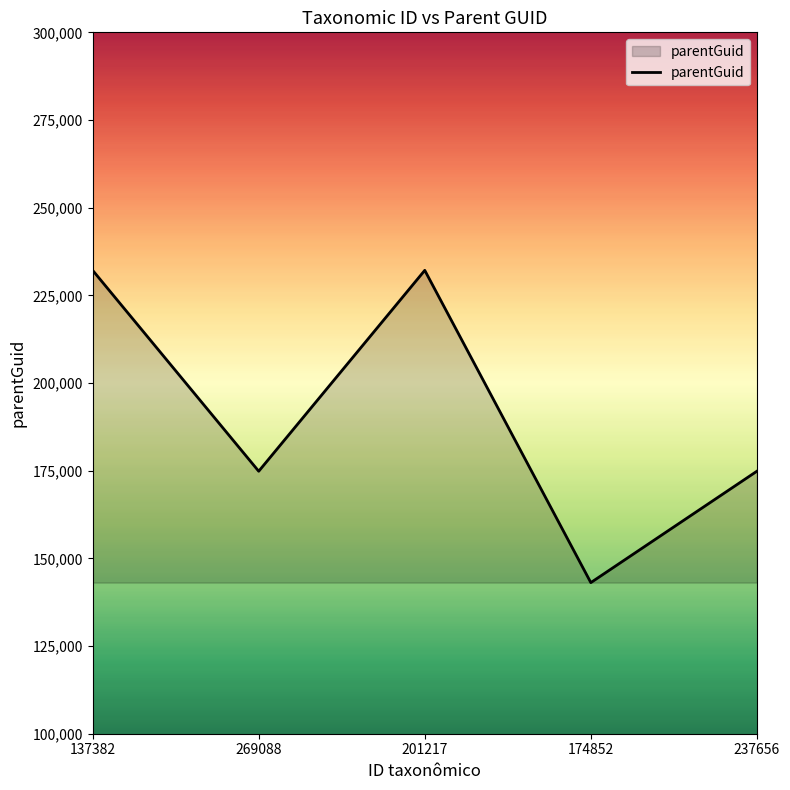

Where is the first local maximum?

201217